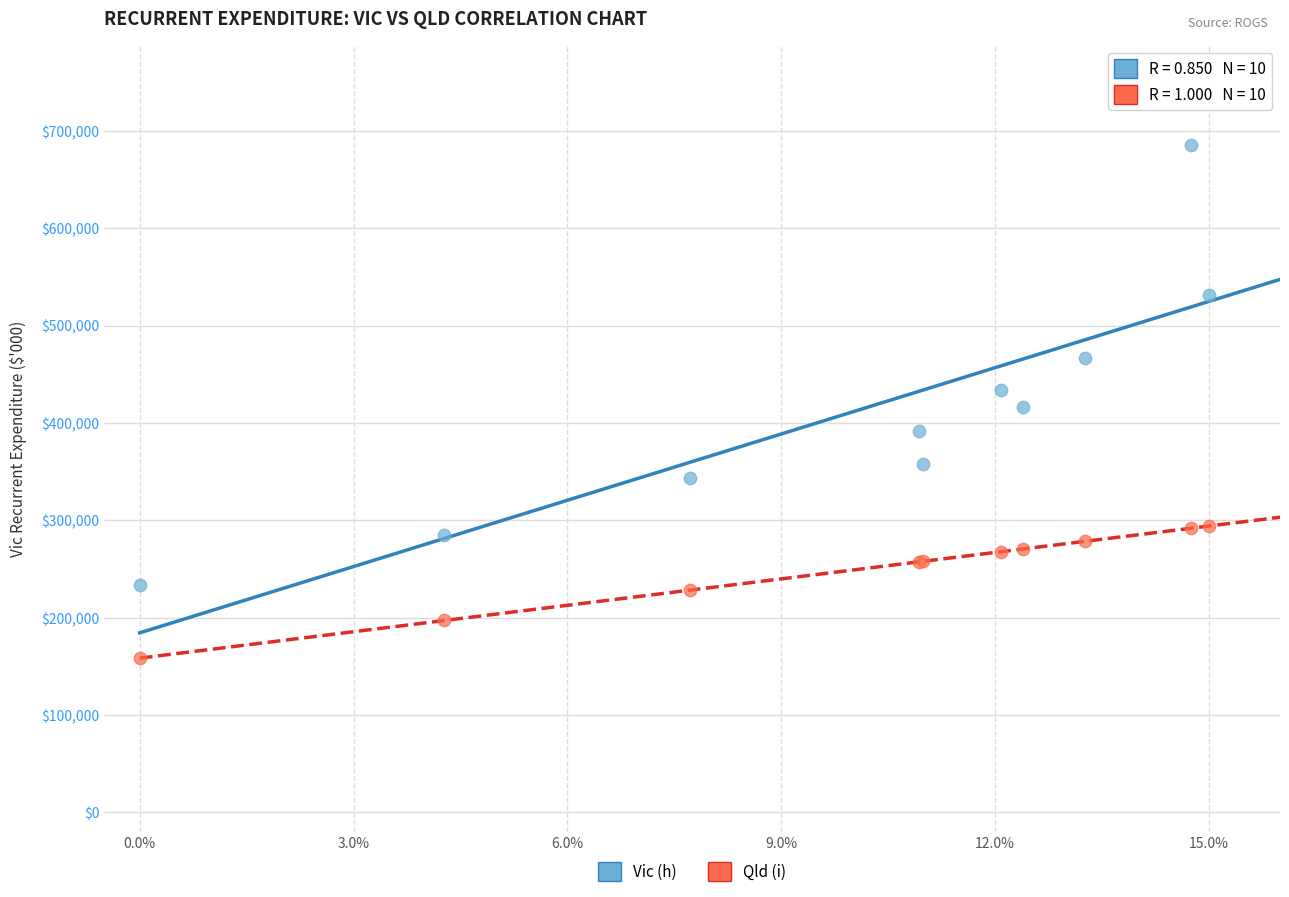

Which series contains the lowest Y value?

Qld (i)